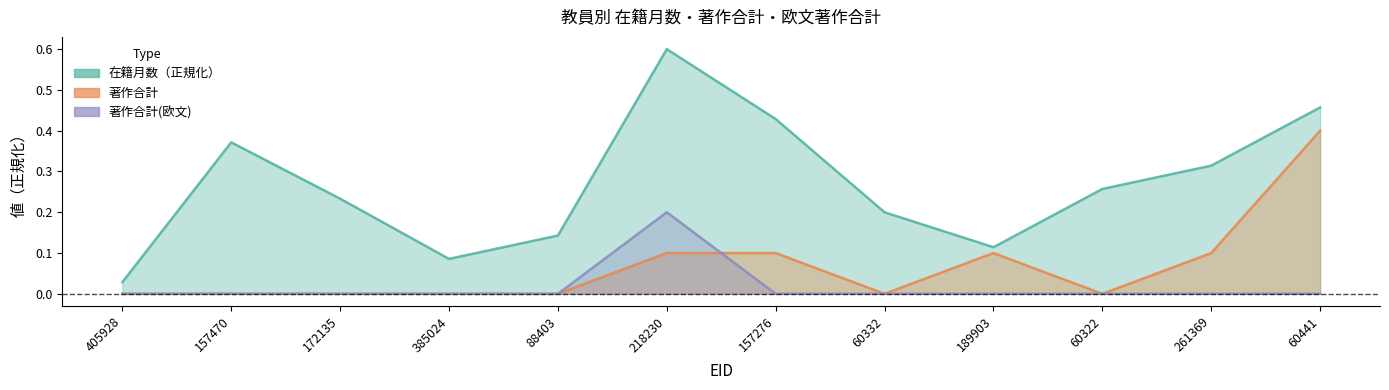

How many lines are shown in the chart?

3